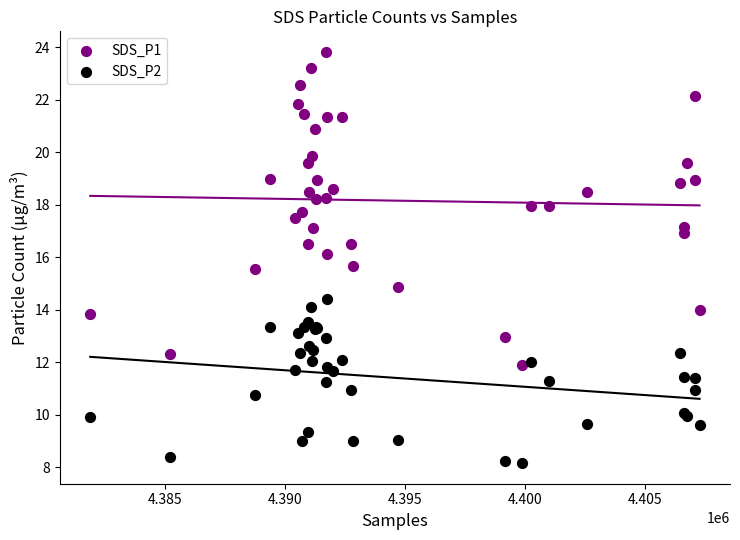

Which series contains the highest Y value?

SDS_P1